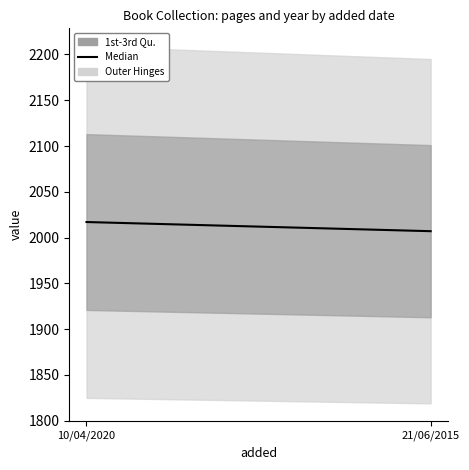

What is the change in value from 10/04/2020 to 21/06/2015?

-10